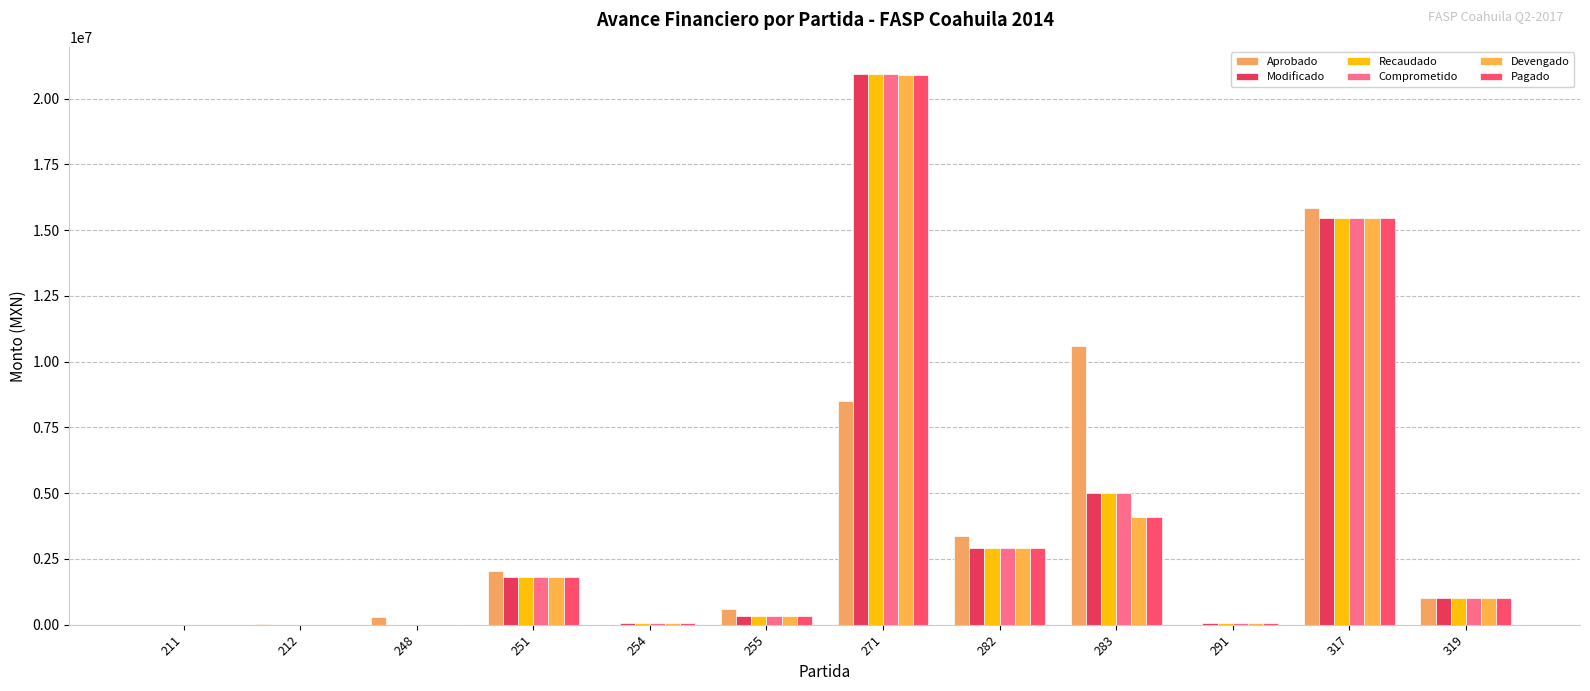

At how many categories does at least one series exceed 3675275?

3